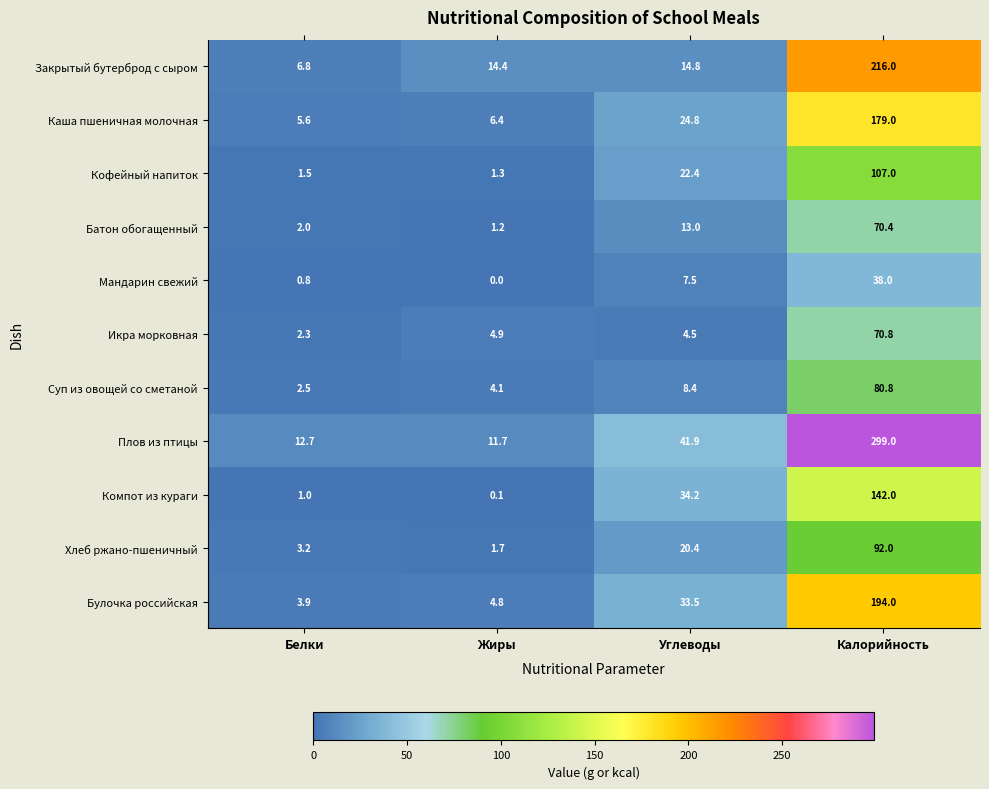

What is the difference between the maximum and minimum values in the Батон обогащенный series?

69.2